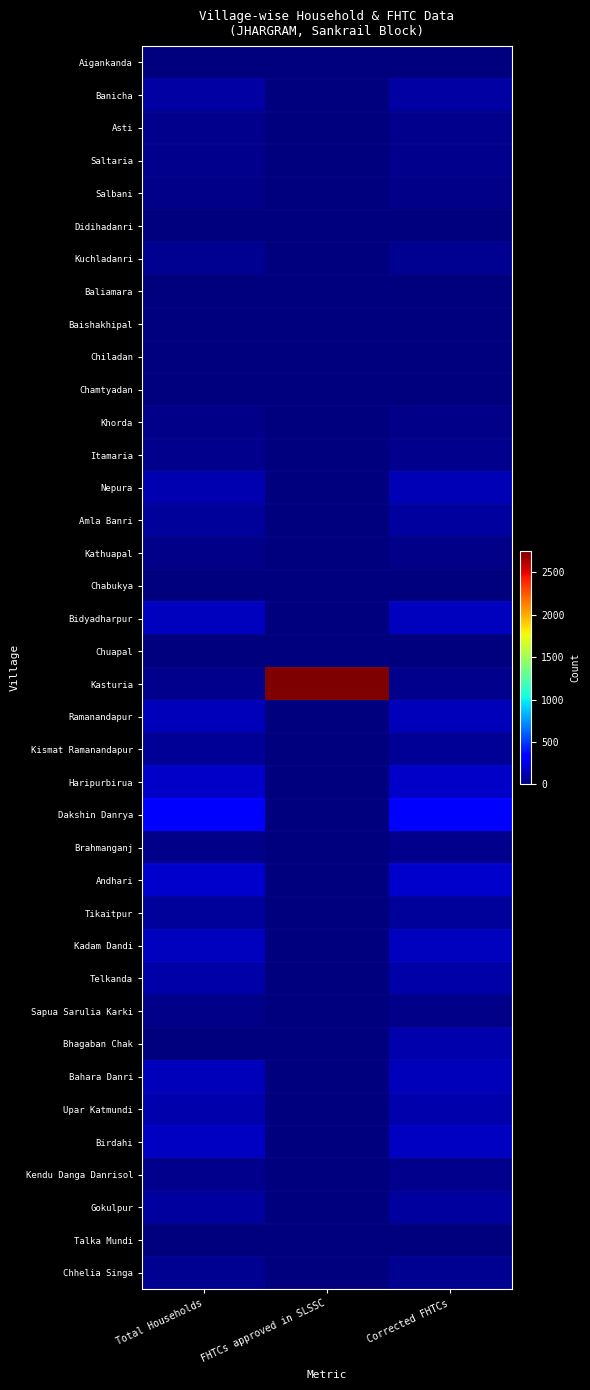

Rank the series at Corrected FHTCs from highest to lowest value.

Dakshin Danrya, Andhari, Haripurbirua, Birdahi, Bidyadharpur, Kadam Dandi, Bahara Danri, Ramanandapur, Nepura, Bhagaban Chak, Upar Katmundi, Telkanda, Banicha, Amla Banri, Gokulpur, Tikaitpur, Kismat Ramanandapur, Chhelia Singa, Kuchladanri, Asti, Itamaria, Kendu Danga Danrisol, Kasturia, Saltaria, Brahmanganj, Khorda, Sapua Sarulia Karki, Salbani, Kathuapal, Aigankanda, Didihadanri, Baliamara, Baishakhipal, Chiladan, Chamtyadan, Chabukya, Chuapal, Talka Mundi